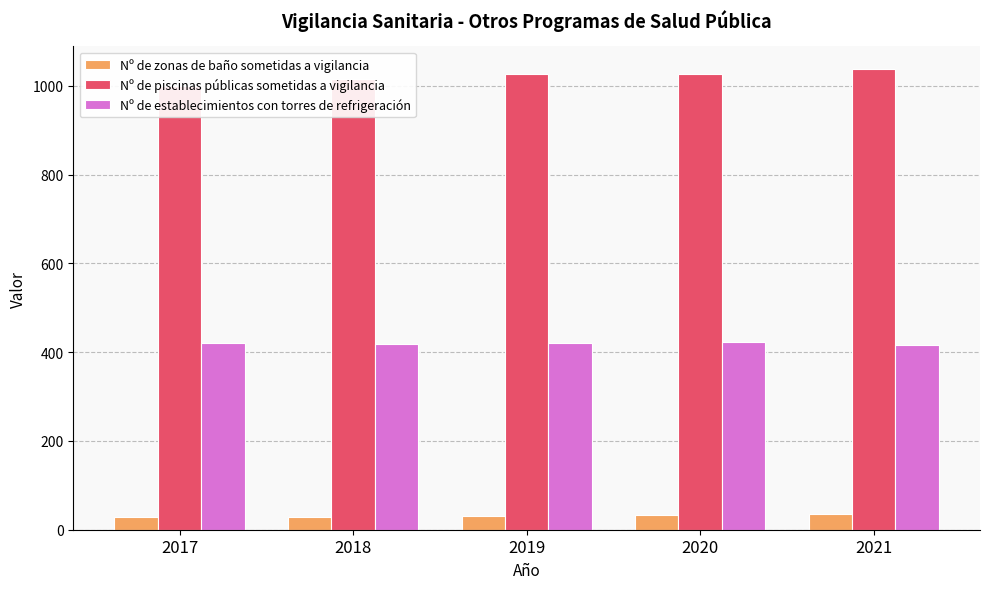

What is the maximum value shown in the chart?

1037